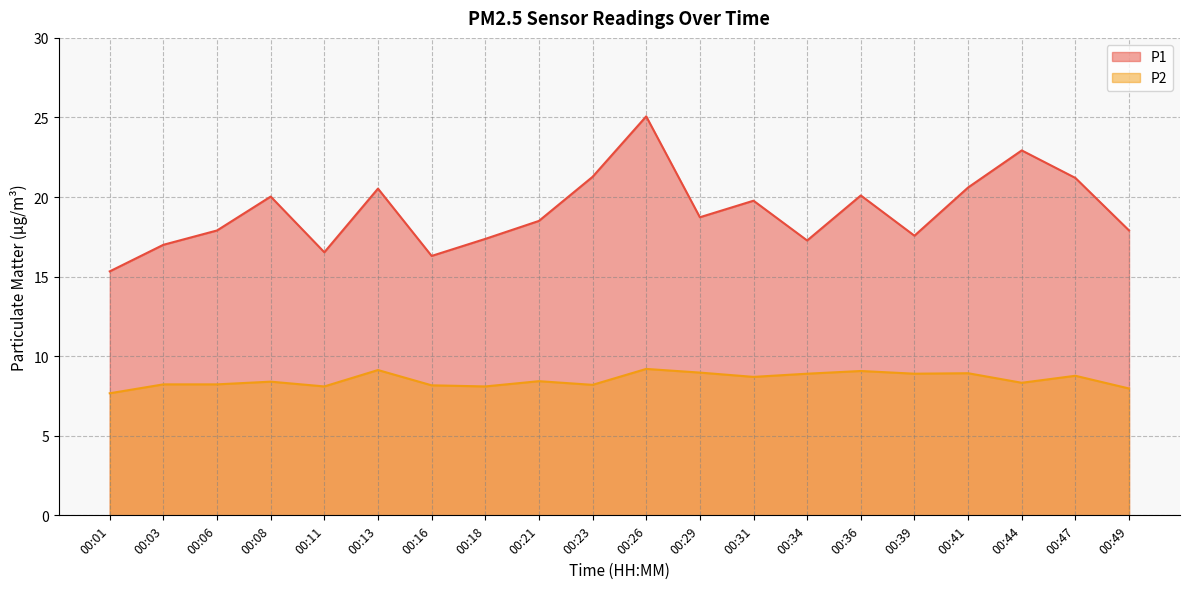

Reading left to right, what are all the values shown in this chart?

P1: 15.3	17.0	17.9	20.0	16.5	20.5	16.3	17.4	18.5	21.3	25.1	18.7	19.8	17.3	20.1	17.6	20.6	22.9	21.2	17.9
P2: 7.7	8.2	8.2	8.4	8.1	9.1	8.2	8.1	8.4	8.2	9.2	9.0	8.7	8.9	9.1	8.9	8.9	8.3	8.8	8.0